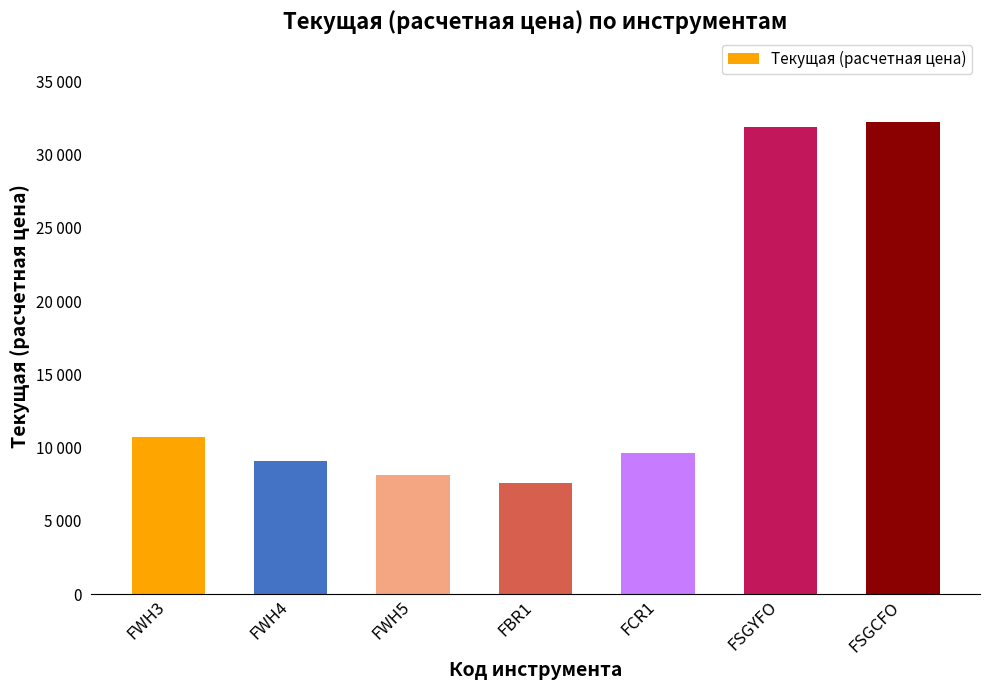

Does the chart contain any negative values?

No